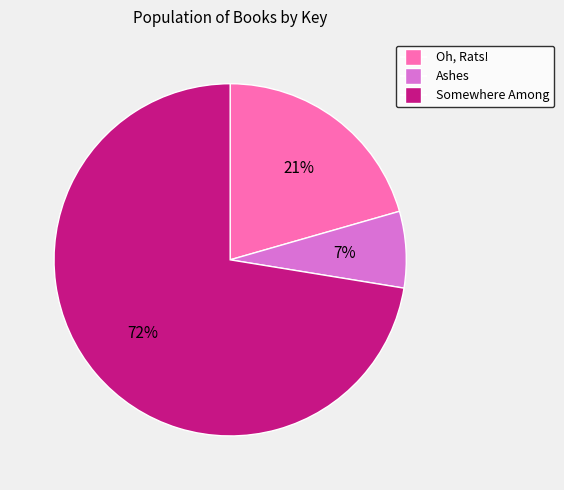

Do Ashes and Oh, Rats! together represent more than half of the pie?

No